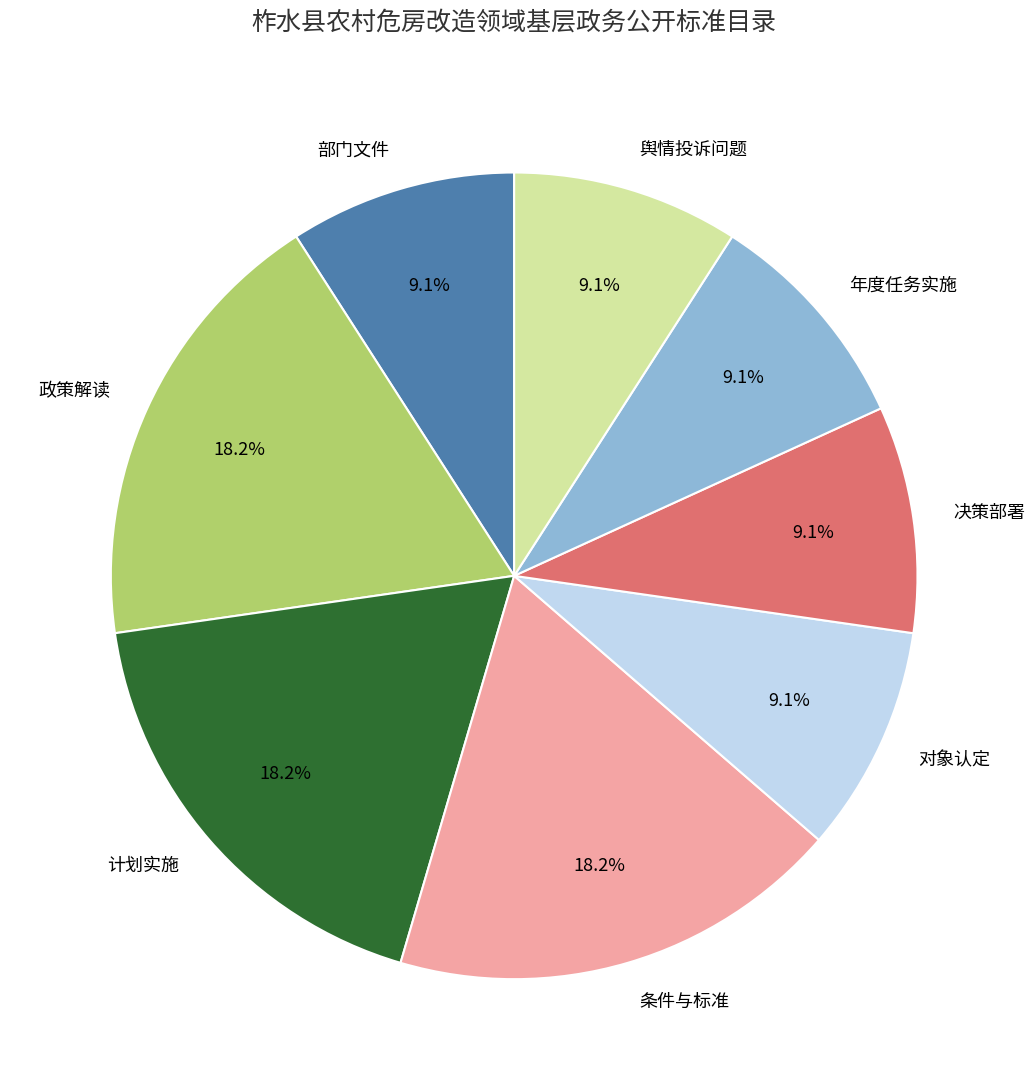

Count the number of slices in the pie.

8